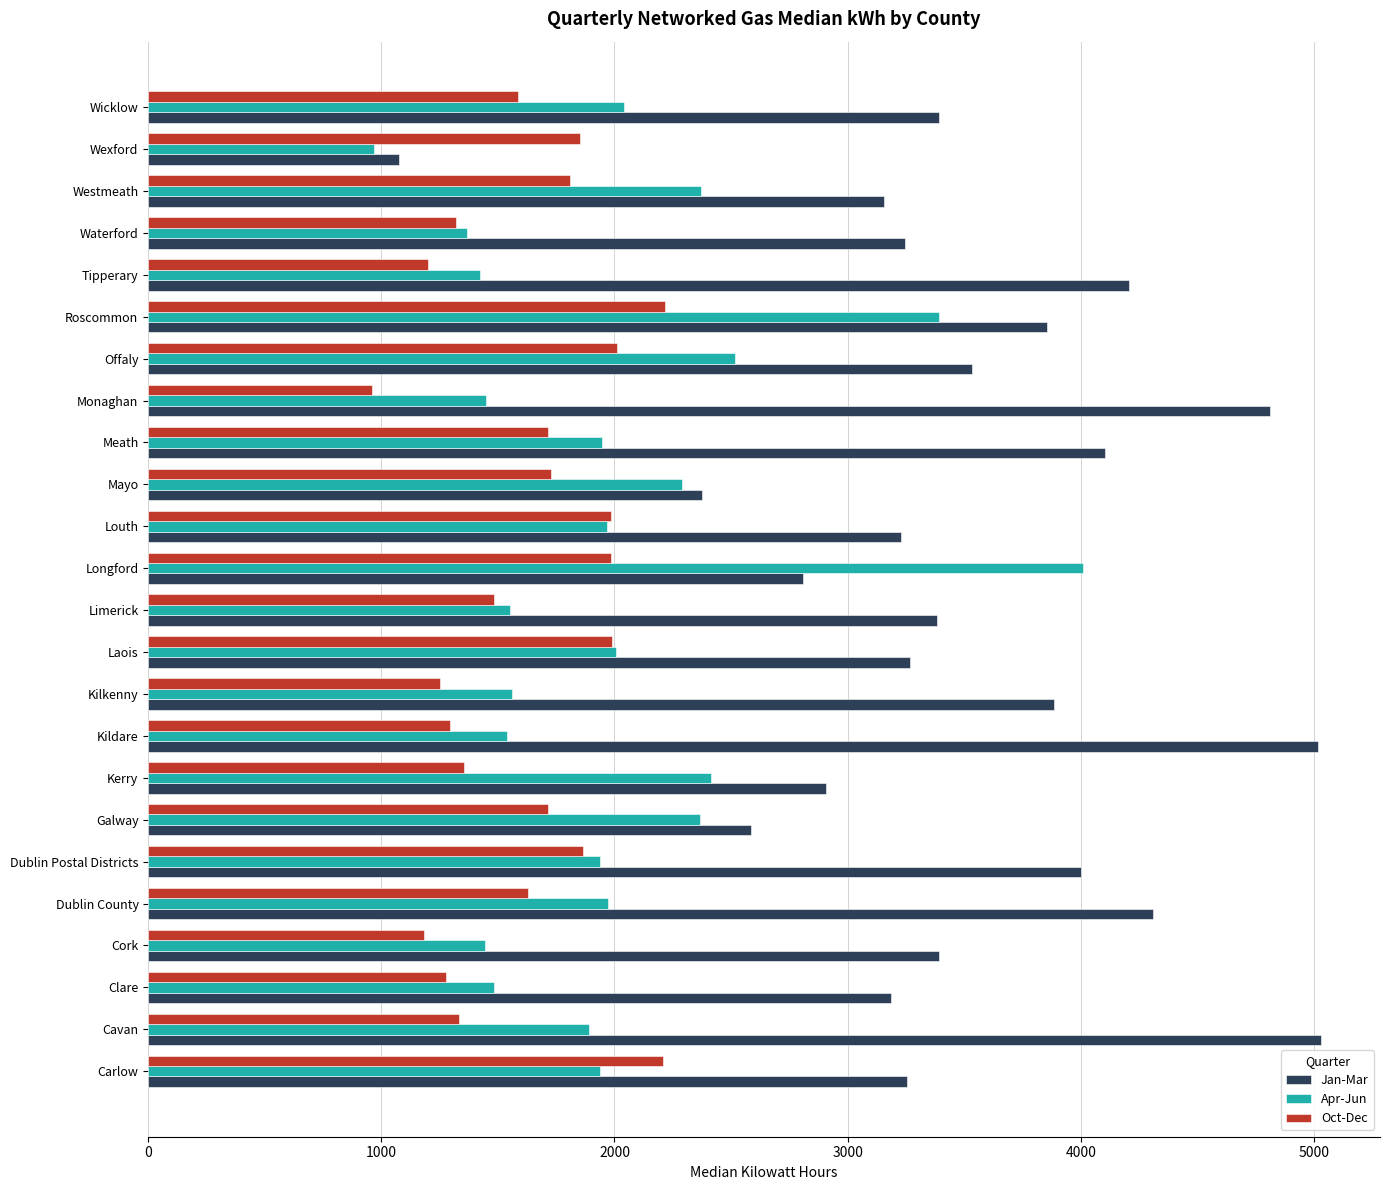

At which label does Apr-Jun reach its minimum?

Wexford